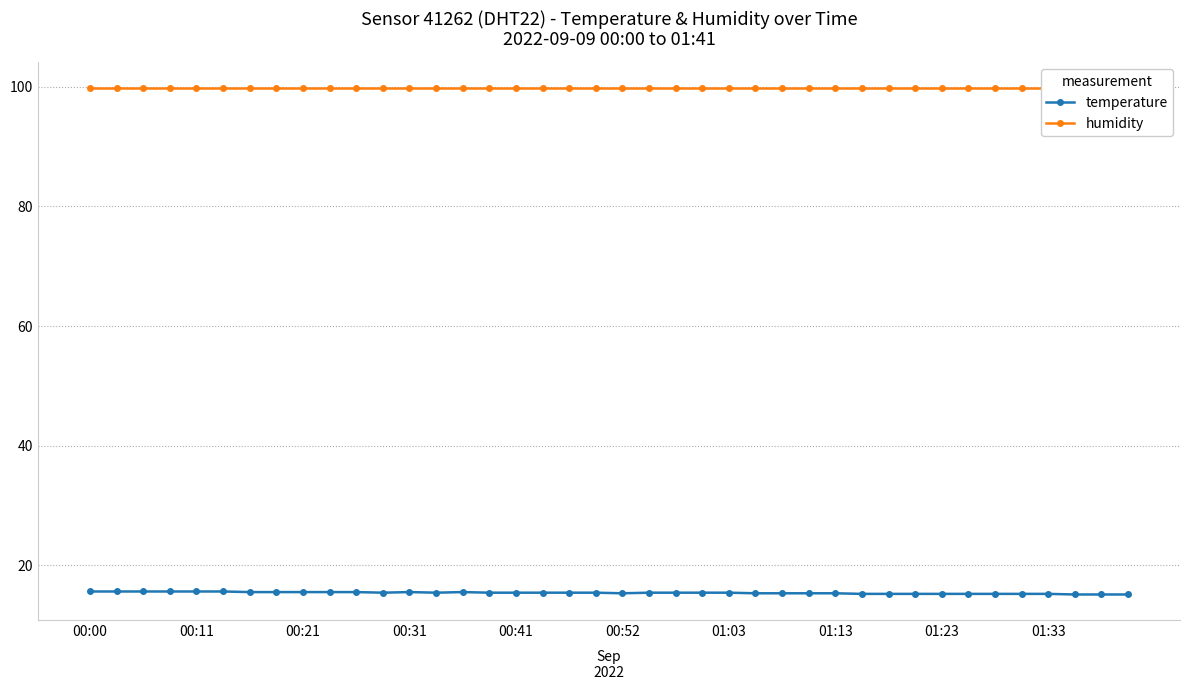

Reading left to right, extract all data points from this chart.

temperature: 15.6	15.6	15.6	15.6	15.6	15.6	15.5	15.5	15.5	15.5	15.5	15.4	15.5	15.4	15.5	15.4	15.4	15.4	15.4	15.4	15.3	15.4	15.4	15.4	15.4	15.3	15.3	15.3	15.3	15.2	15.2	15.2	15.2	15.2	15.2	15.2	15.2	15.1	15.1	15.1
humidity: 99.9	99.9	99.9	99.9	99.9	99.9	99.9	99.9	99.9	99.9	99.9	99.9	99.9	99.9	99.9	99.9	99.9	99.9	99.9	99.9	99.9	99.9	99.9	99.9	99.9	99.9	99.9	99.9	99.9	99.9	99.9	99.9	99.9	99.9	99.9	99.9	99.9	99.9	99.9	99.9